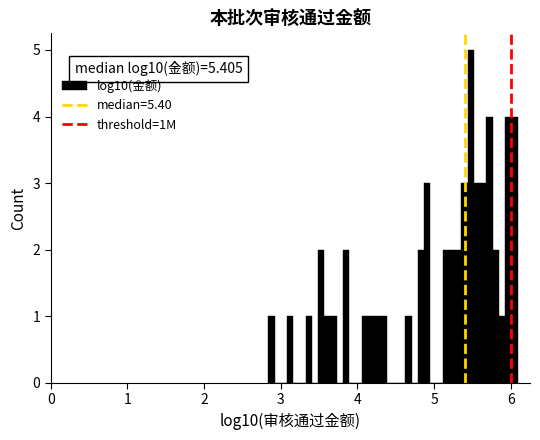

Read against the x-axis, roughly where is the centre of the tallest bar?

5.5